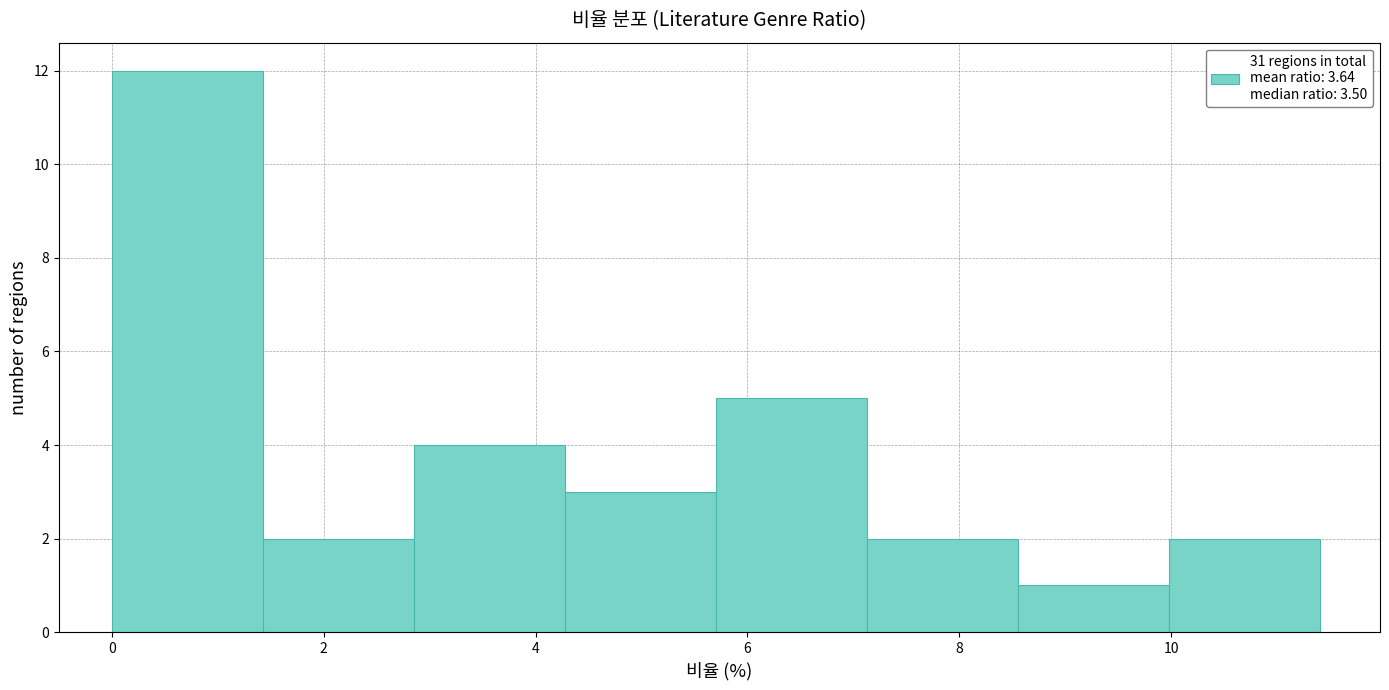

Which range on the x-axis has the tallest bar?

0.0 to 1.4